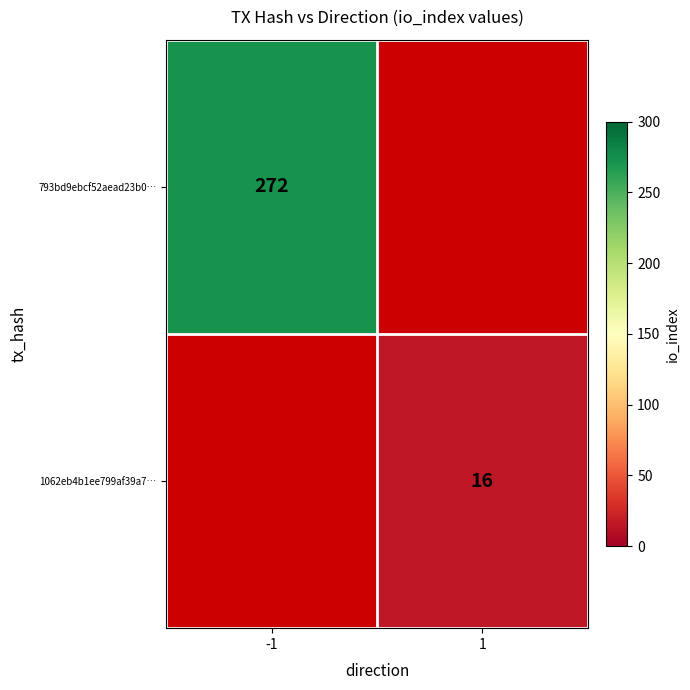

The value of 793bd9ebcf52aead23b0… at -1 is 431. True or false?

False